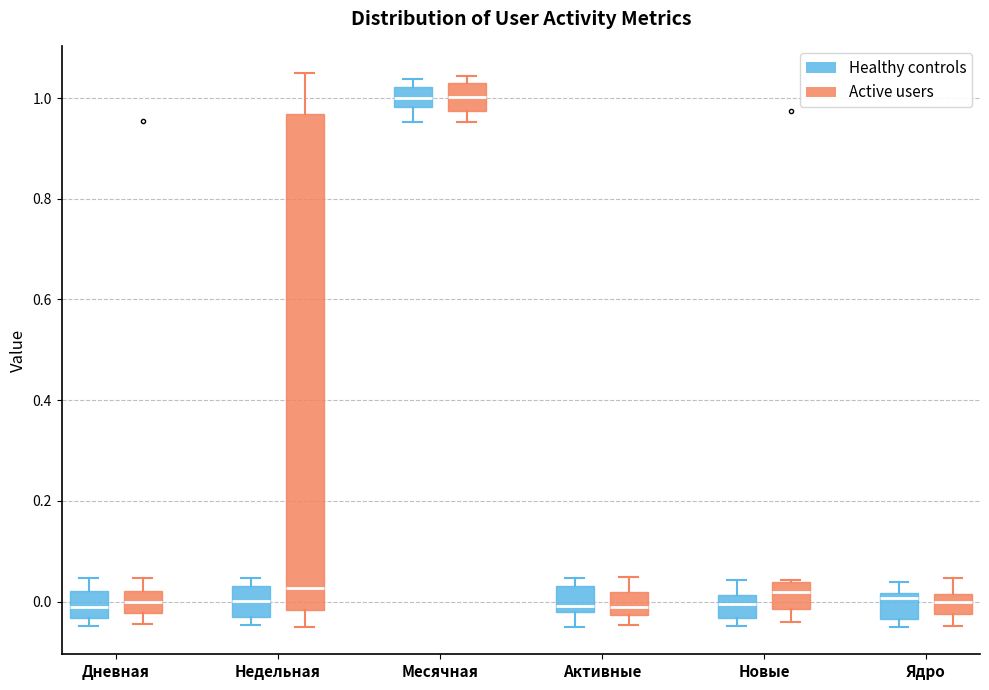

Reading left to right, transcribe this box plot: for each box, give where its median line is, the range the box spans, and where its two whiskers end, as read against the y-axis. The values are not printed on the chart, so give them approximately, as read against the axis.

Дневная (Healthy controls): median 0.00, box -0.04 to 0.02, whiskers -0.04 (just below the box's lower edge) to 0.04
Дневная (Active users): median 0.00, box -0.02 to 0.02, whiskers -0.04 to 0.04
Недельная (Healthy controls): median 0.00, box -0.04 to 0.04, whiskers -0.04 (just below the box's lower edge) to 0.04 (just above the box's upper edge)
Недельная (Active users): median 0.02, box -0.02 to 0.96, whiskers -0.04 to 1.04
Месячная (Healthy controls): median 1.00, box 0.98 to 1.02, whiskers 0.96 to 1.04
Месячная (Active users): median 1.00, box 0.98 to 1.04, whiskers 0.96 to 1.04 (just above the box's upper edge)
Активные (Healthy controls): median 0.00, box -0.02 to 0.04, whiskers -0.04 to 0.04 (just above the box's upper edge)
Активные (Active users): median -0.02 (just above the box's lower edge), box -0.02 to 0.02, whiskers -0.04 to 0.04
Новые (Healthy controls): median 0.00, box -0.04 to 0.02, whiskers -0.04 (just below the box's lower edge) to 0.04
Новые (Active users): median 0.02, box -0.02 to 0.04, whiskers -0.04 to 0.04
Ядро (Healthy controls): median 0.00, box -0.04 to 0.02, whiskers -0.04 (just below the box's lower edge) to 0.04
Ядро (Active users): median 0.00, box -0.02 to 0.02, whiskers -0.04 to 0.04